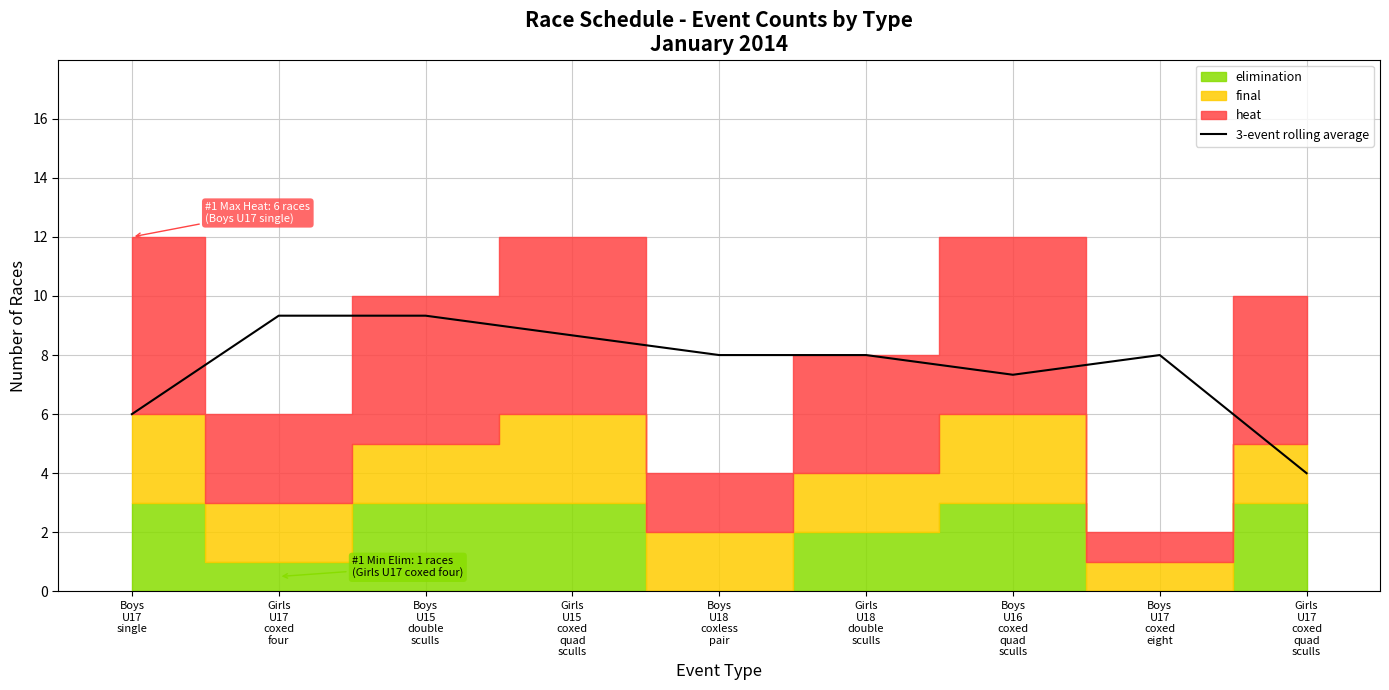

Reading right to left, transcribe all the data shown in this chart.

4.0	8.0	7.3	8.0	8.0	8.7	9.3	9.3	6.0